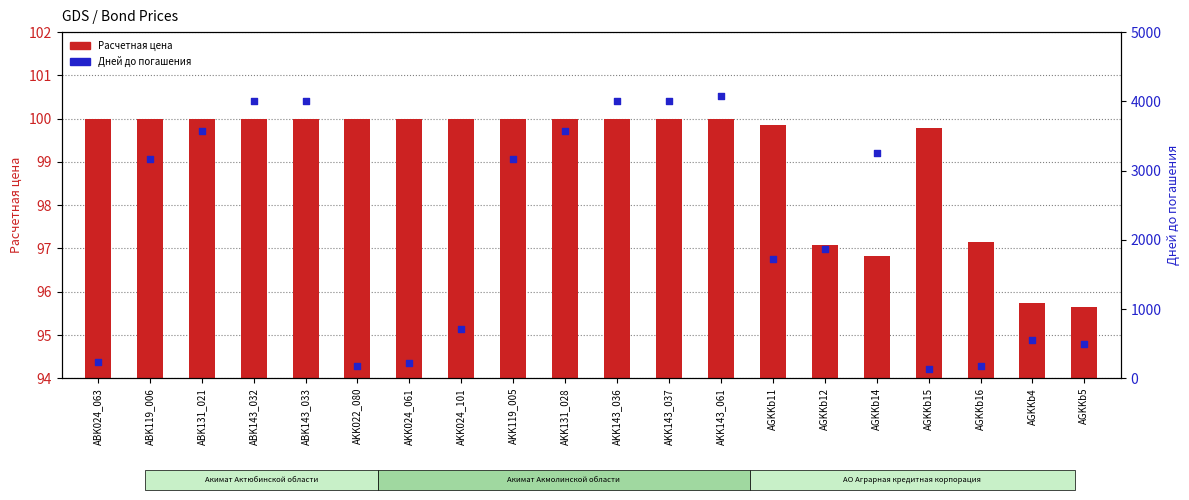

Which series has the largest Y range (max minus min)?

Дней до погашения